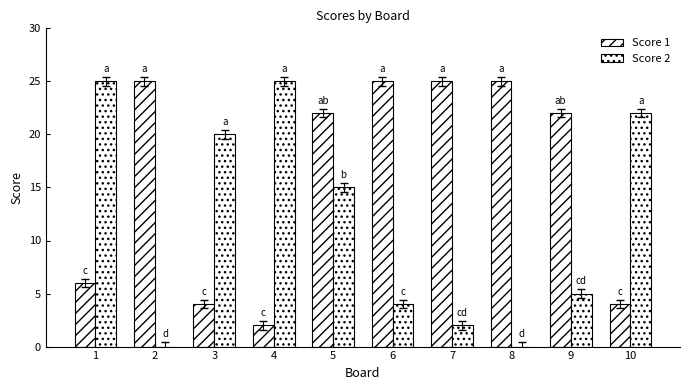

How many data points does each series have?

10